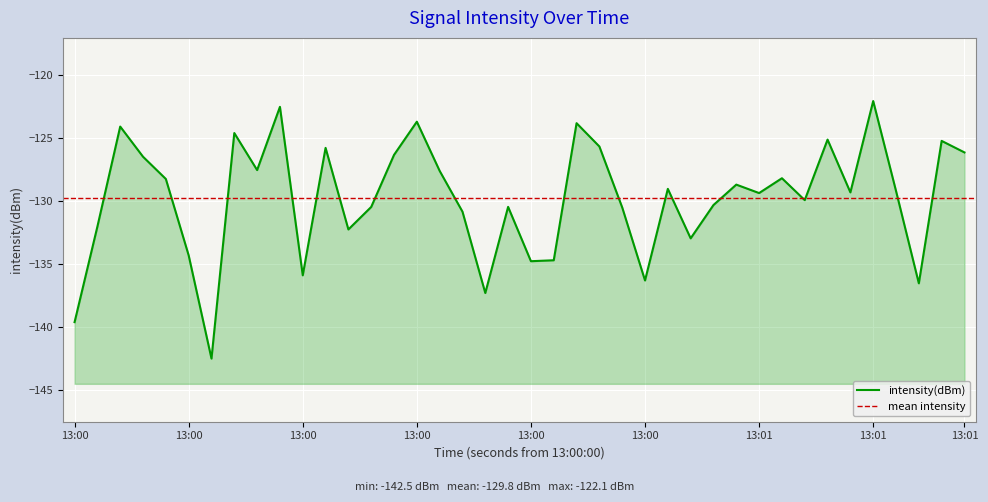

How many distinct data groups are displayed?

1